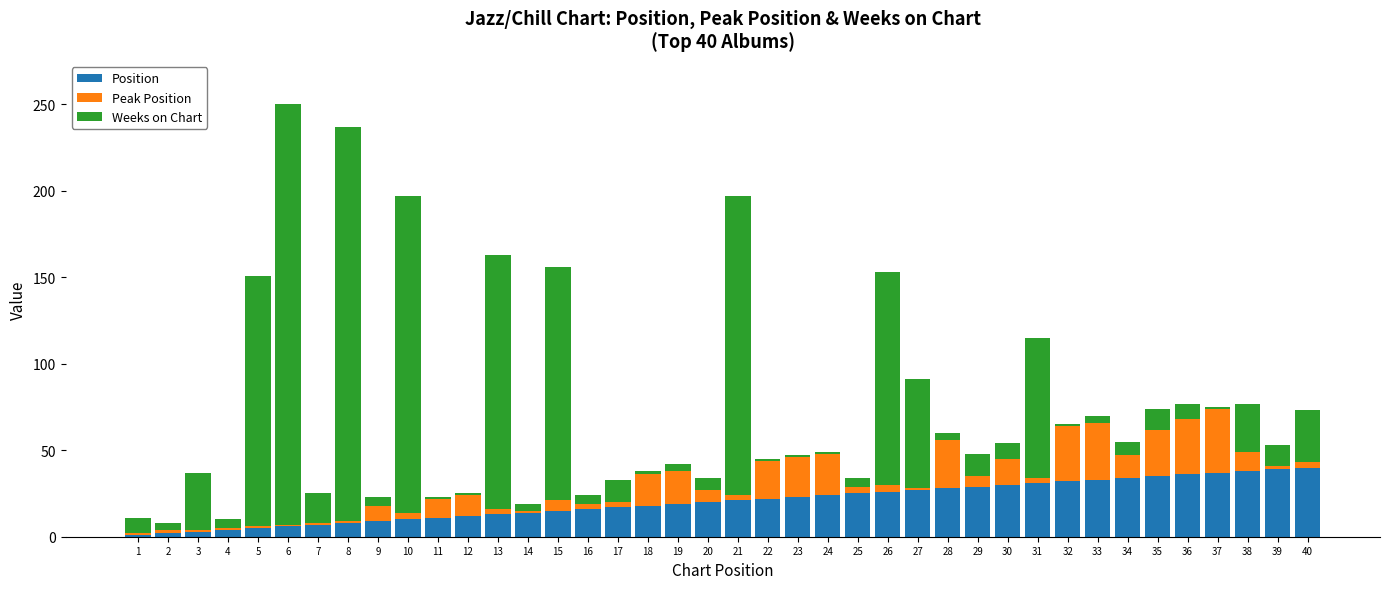

True or false: Position has a value of 29 at 29.

True